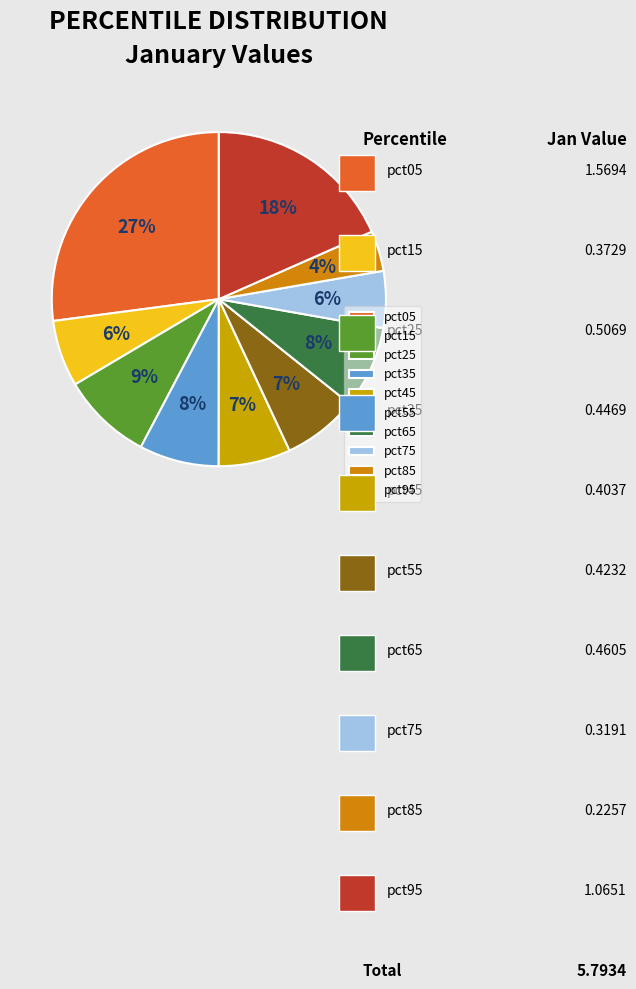

Is it true that pct45 is 1% of the pie?

False